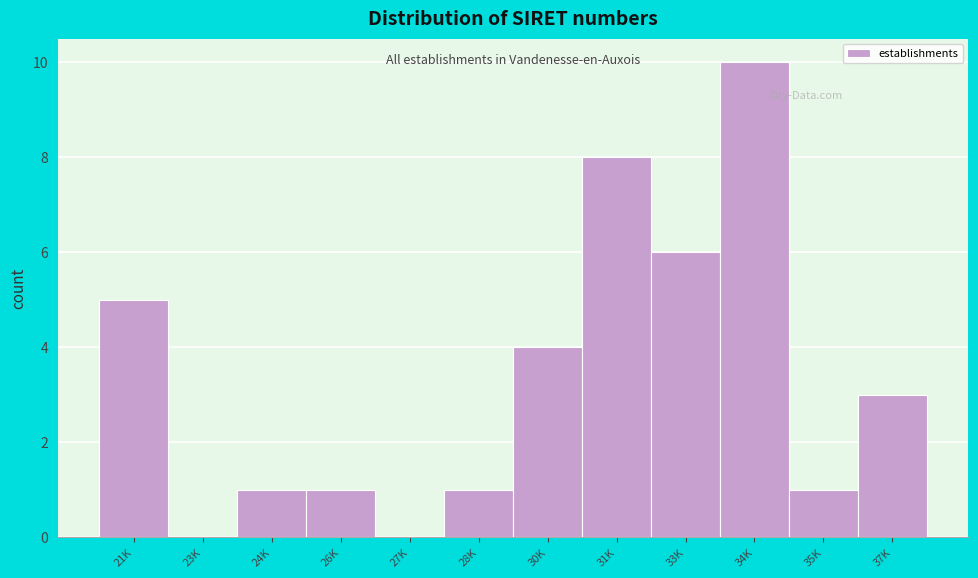

Reading right to left, transcribe all the data shown in this chart.

37K=3	35K=1	34K=10	33K=6	31K=8	30K=4	28K=1	27K=0	26K=1	24K=1	23K=0	21K=5